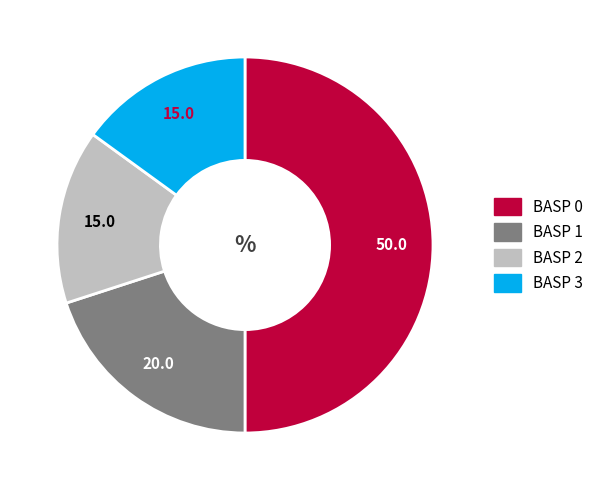

What is the largest slice in the pie chart?

BASP 0